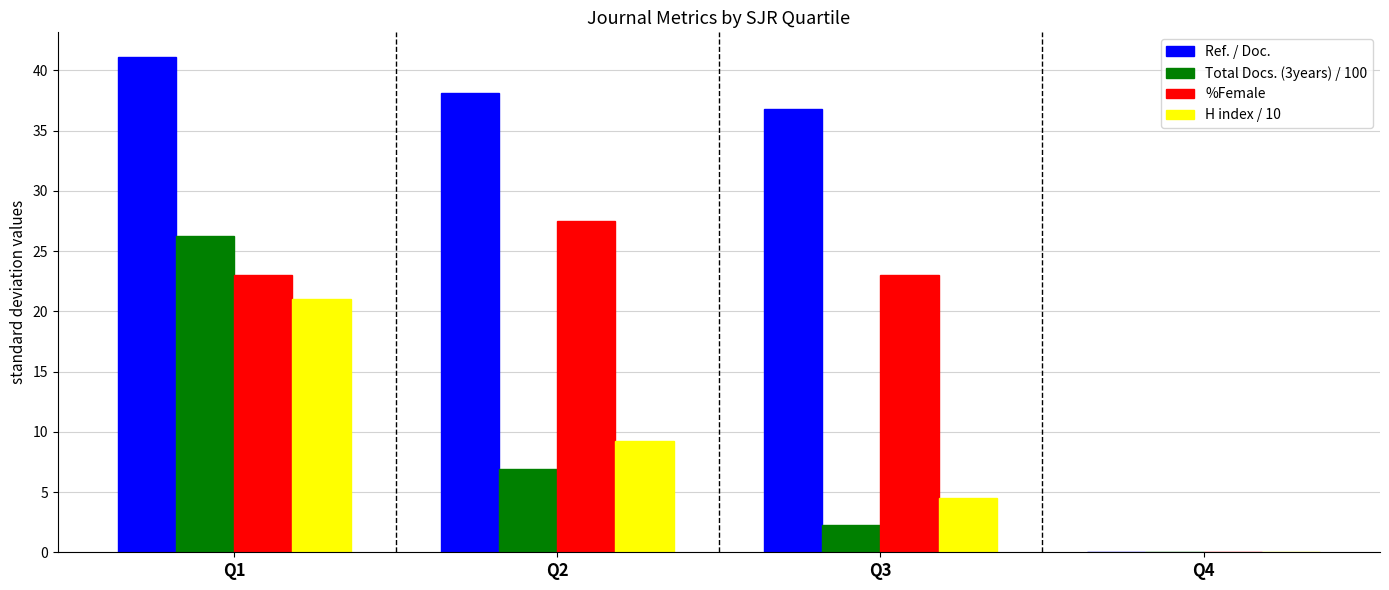

At which category is the sum across all series the highest?

Q1